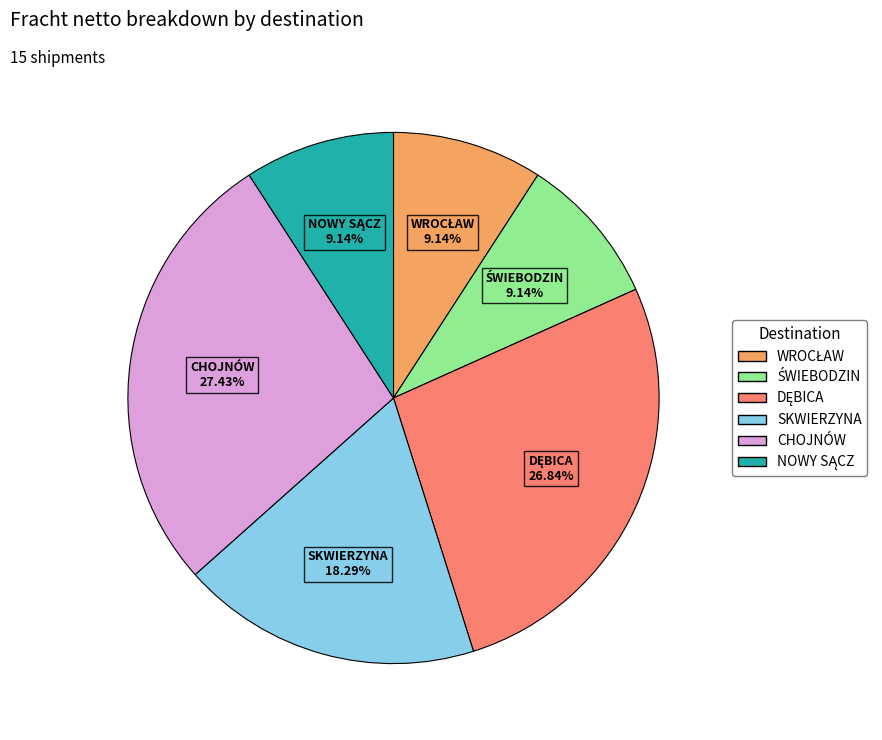

Does any single category account for the majority?

No